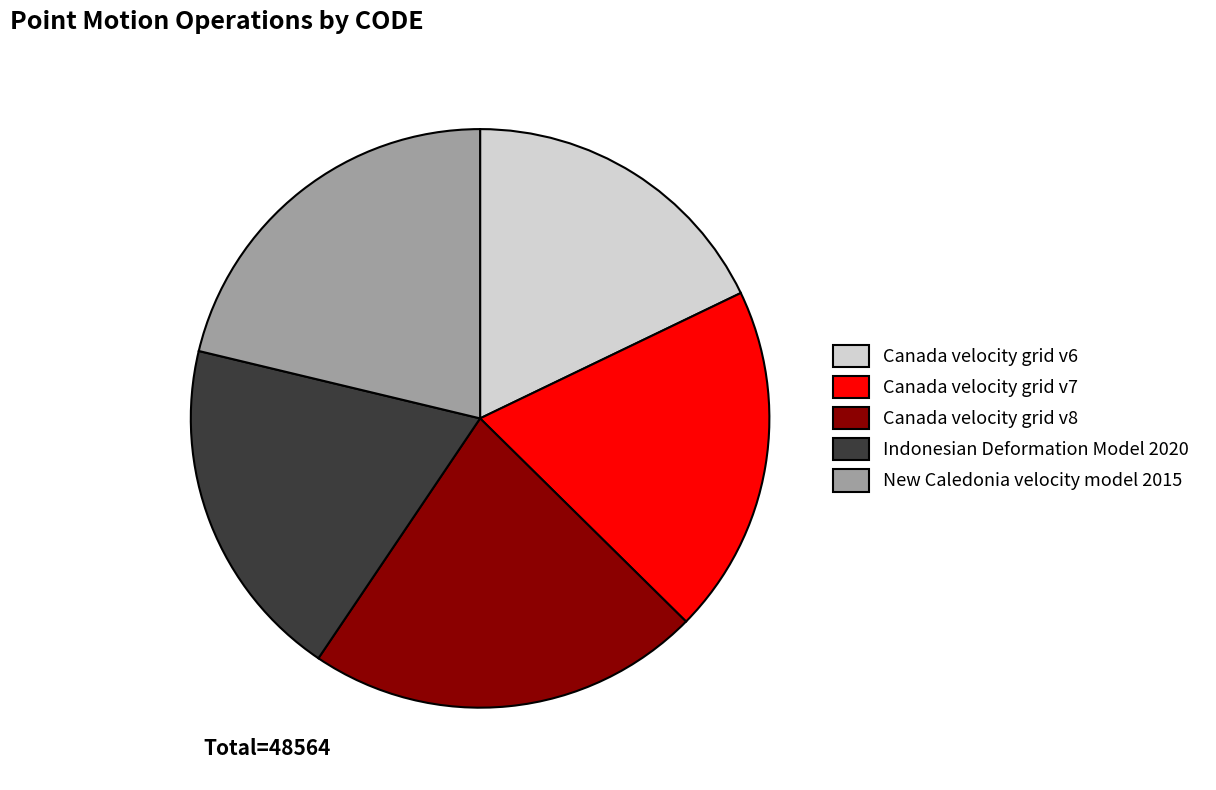

How many segments does this pie chart have?

5